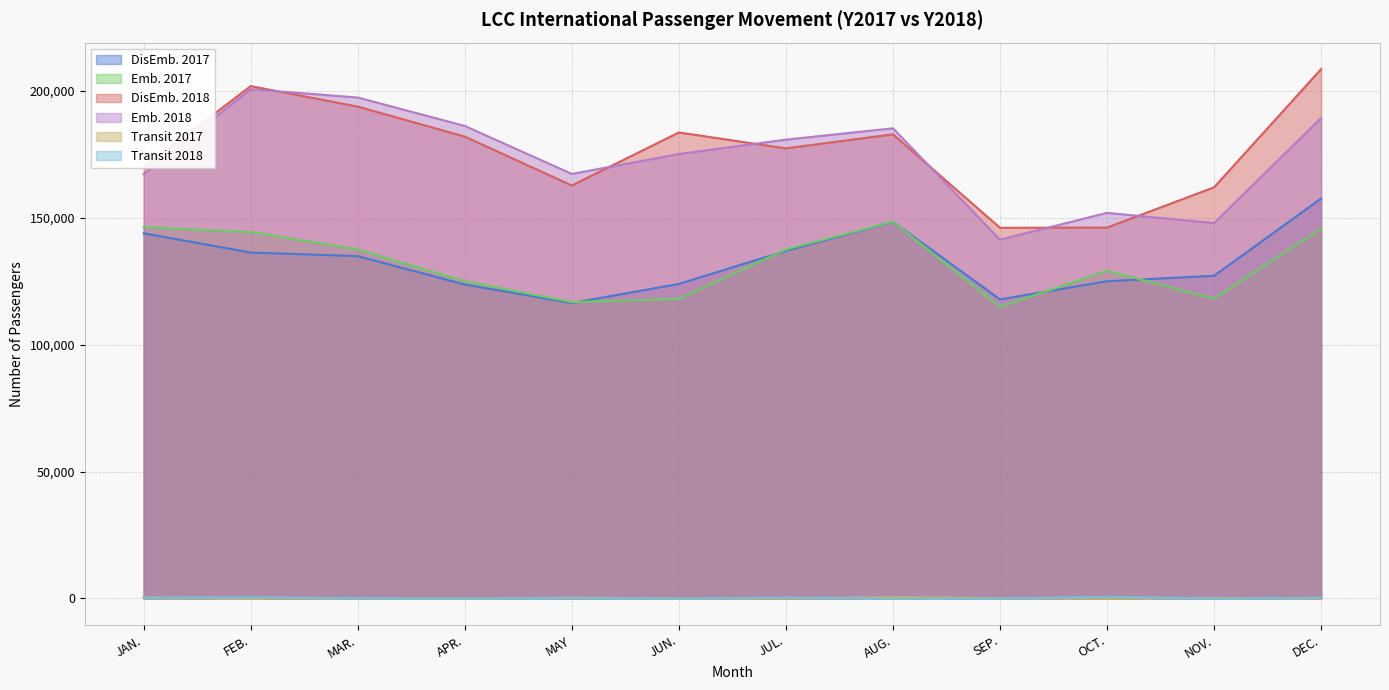

What is the difference between the maximum and minimum values in the Emb. 2017 series?

33542